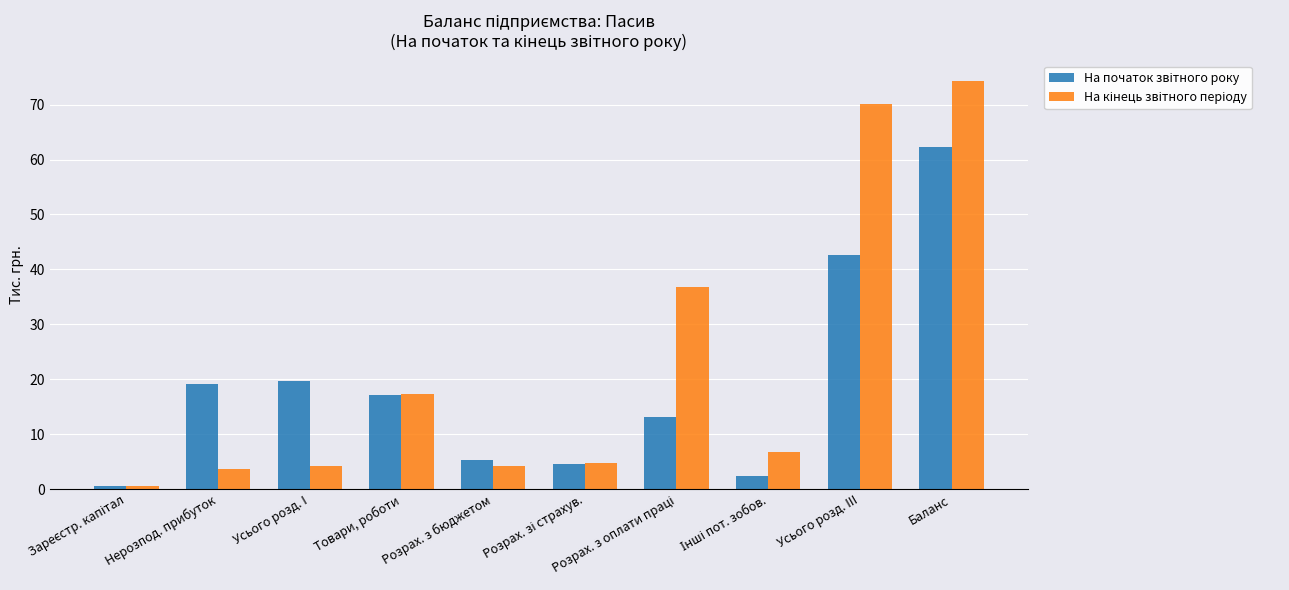

Which category has the highest value across all series?

Баланс